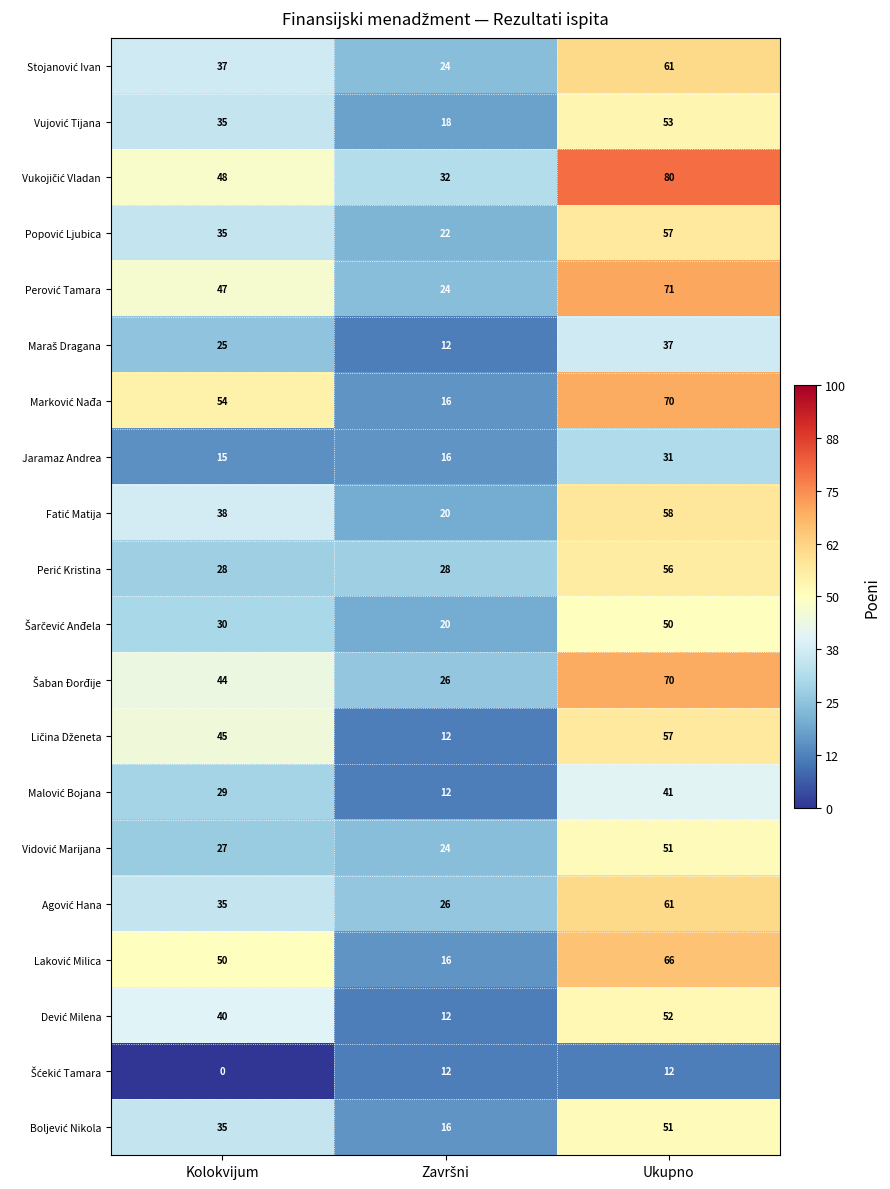

What is the maximum value shown in the chart?

80